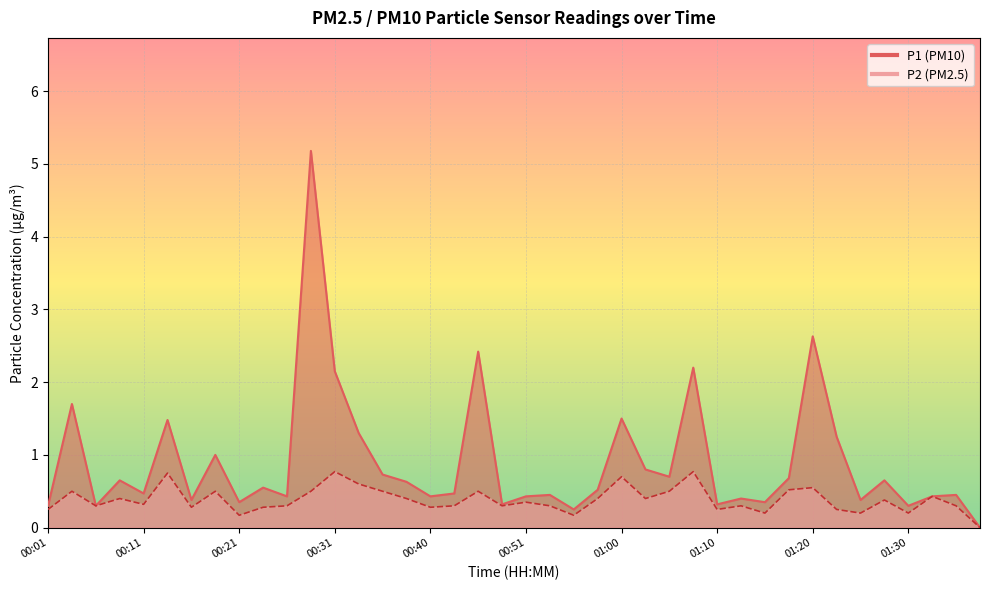

How many interior local peaks does the P2 series have?

13